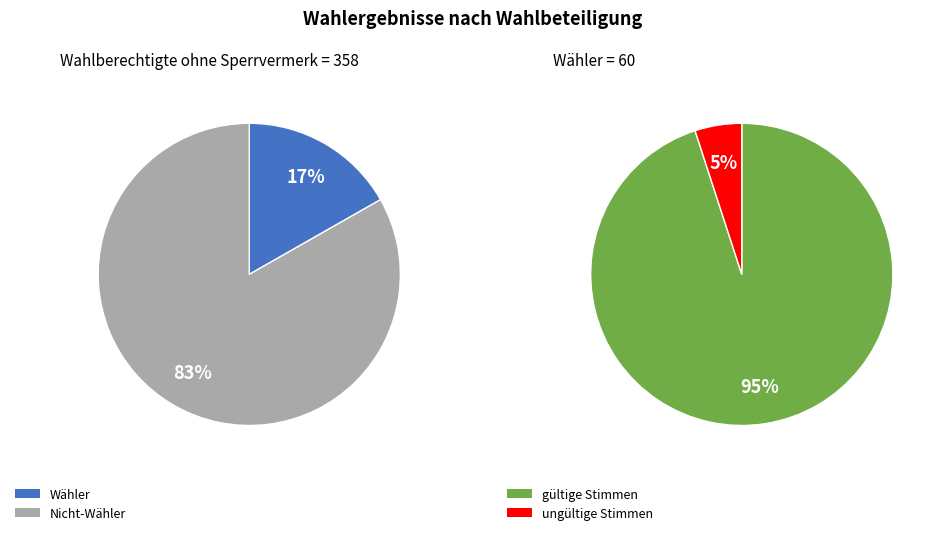

Which slice represents more than half of the pie?

Nicht-Wähler